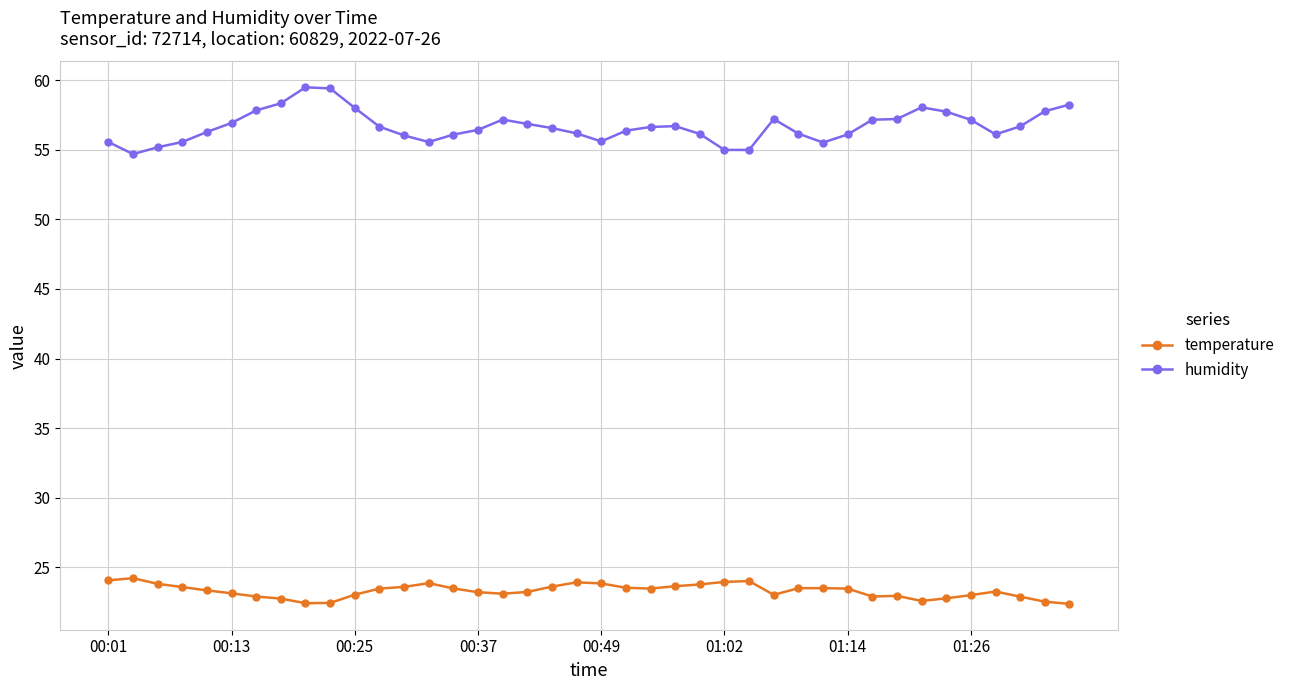

What is the minimum value for temperature?

22.4